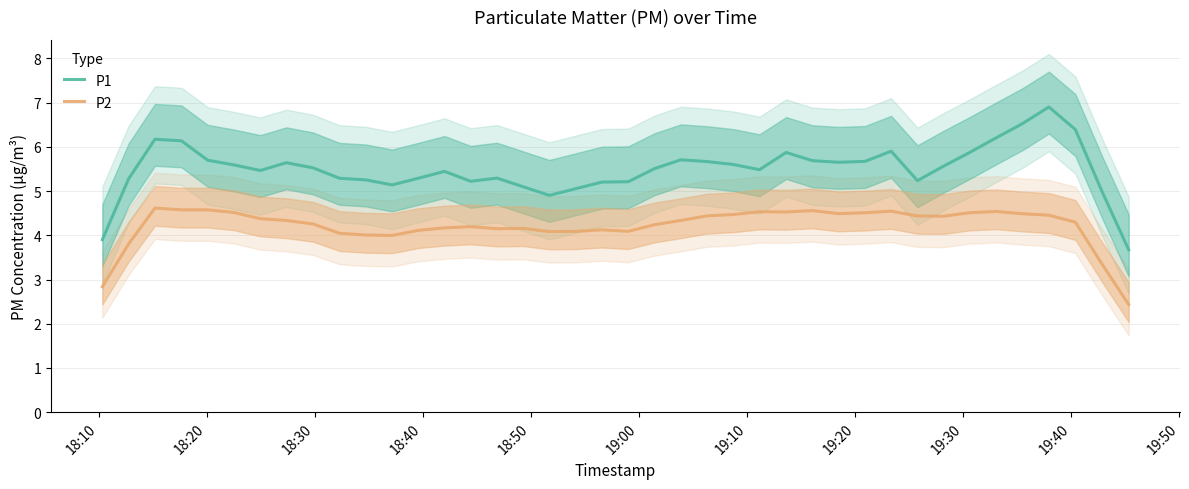

What is the maximum value for P1?

6.9